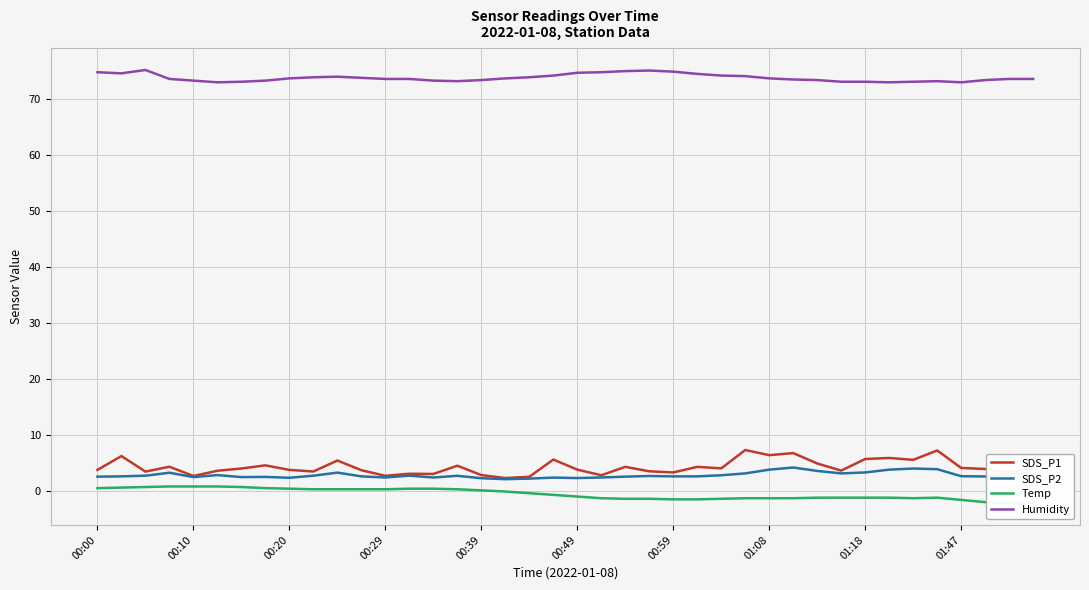

True or false: SDS_P1 and Temp cross at least once.

False